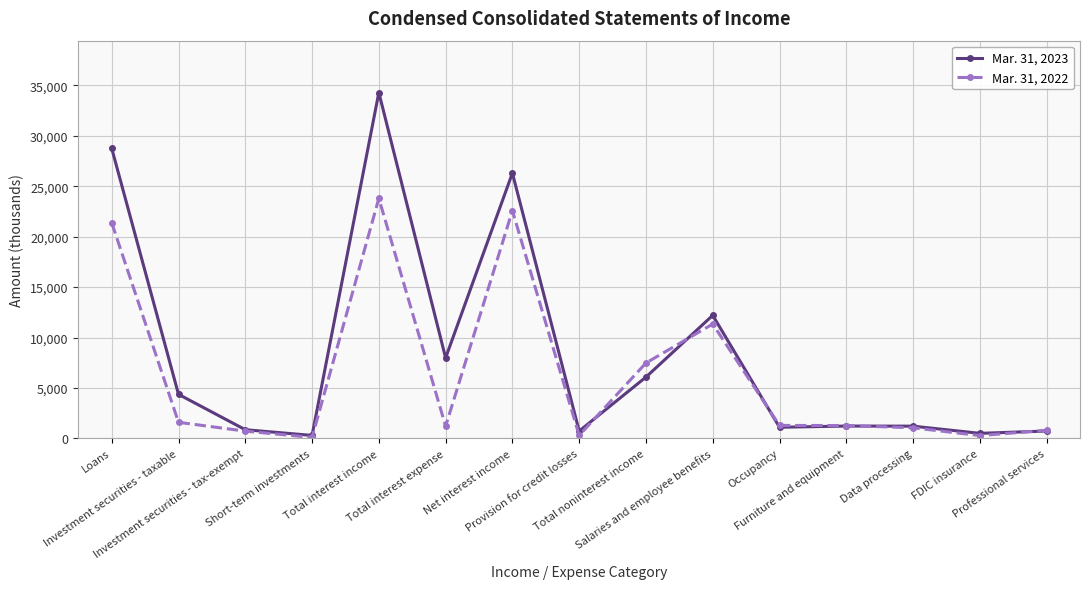

What is the difference between the highest and lowest values at Professional services?

74